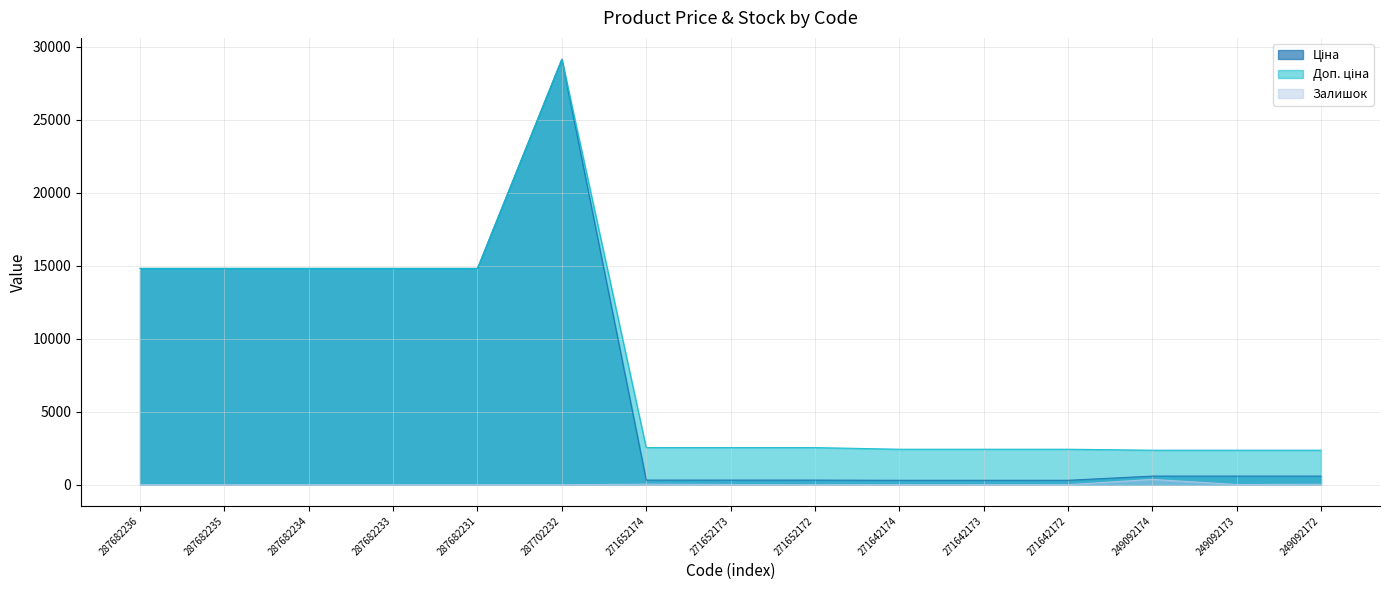

Where is Залишок nearest to the value 182?

271652174